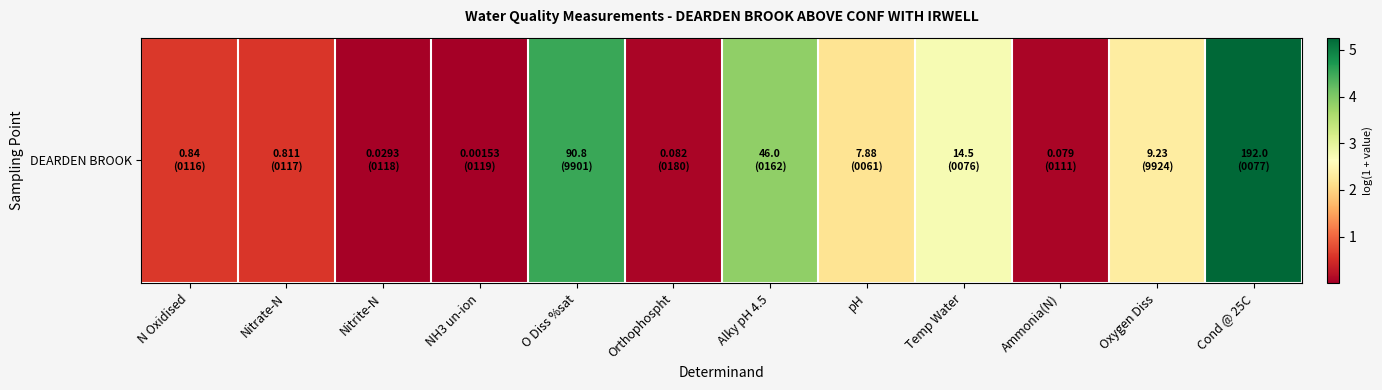

Which has a higher value, Nitrite-N or N Oxidised?

N Oxidised